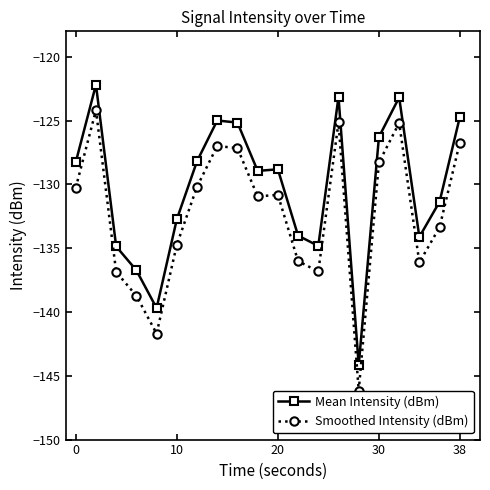

What is the smallest value displayed?

-146.2